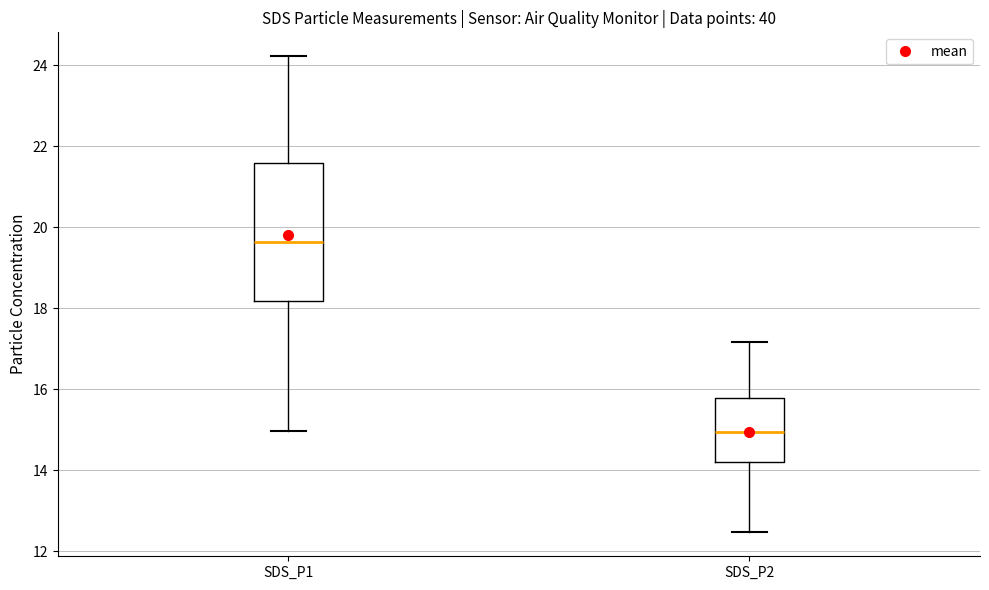

Which box has the highest median line?

SDS_P1